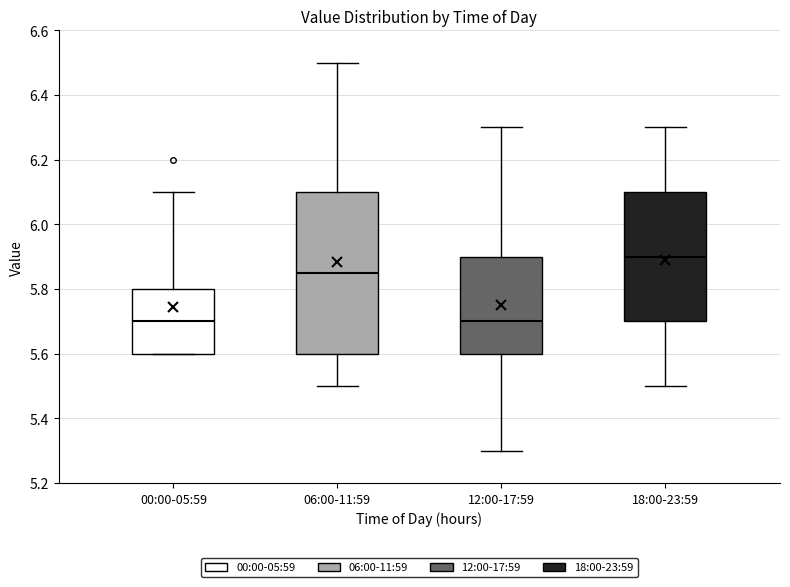

Reading left to right, read every box against the y-axis: the position of its median line, the range the box covers, and the ends of its whiskers. The values are not printed on the chart, so give them approximately, as read against the axis.

00:00-05:59: median 5.70, box 5.60 to 5.80, whiskers 5.60 to 6.10
06:00-11:59: median 5.86, box 5.60 to 6.10, whiskers 5.50 to 6.50
12:00-17:59: median 5.70, box 5.60 to 5.90, whiskers 5.30 to 6.30
18:00-23:59: median 5.90, box 5.70 to 6.10, whiskers 5.50 to 6.30